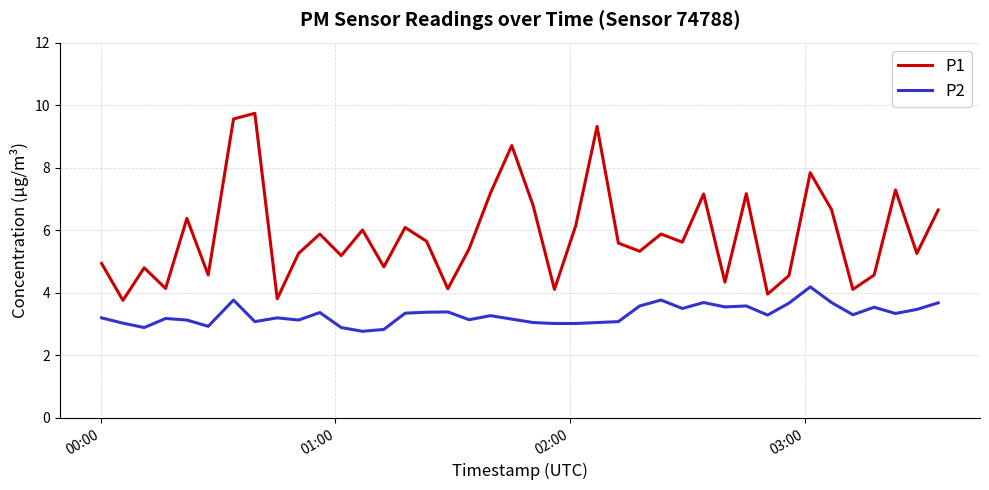

Which series has the largest total across all categories?

P1